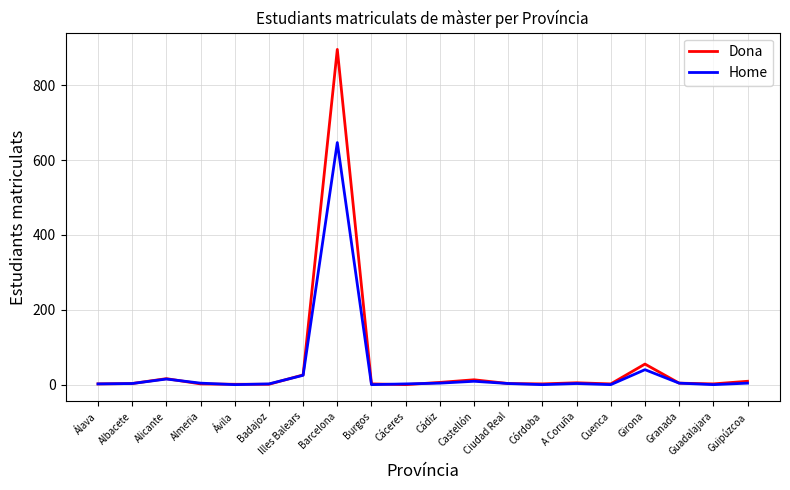

Which category has the highest value in the Dona series?

Barcelona